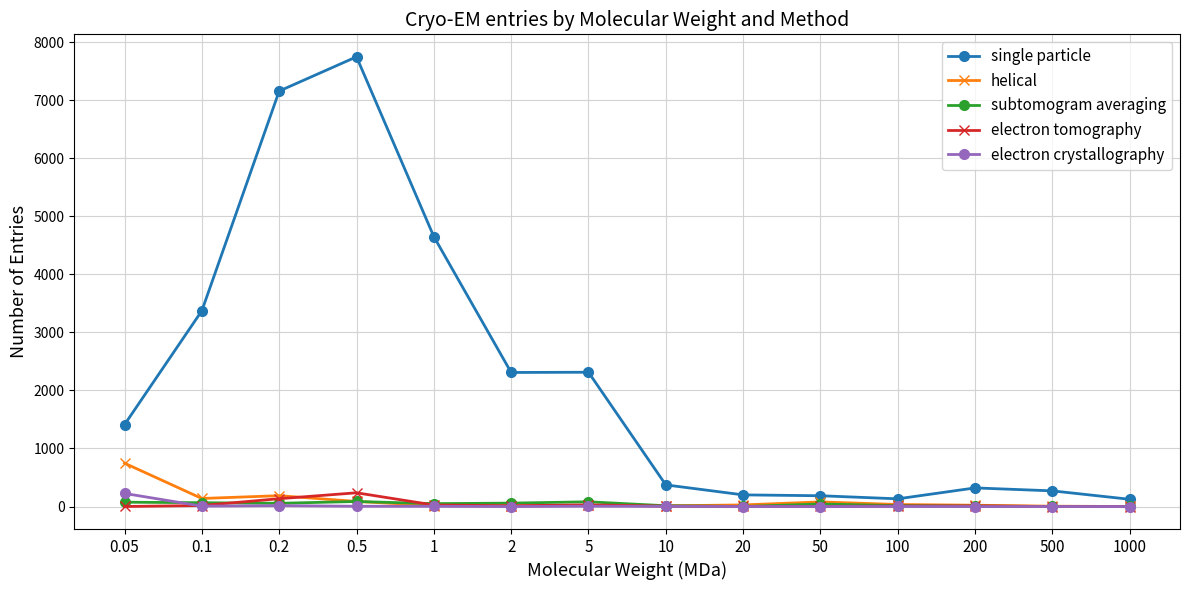

Is the value of single particle at 5 greater than the value of helical at 0.5?

Yes